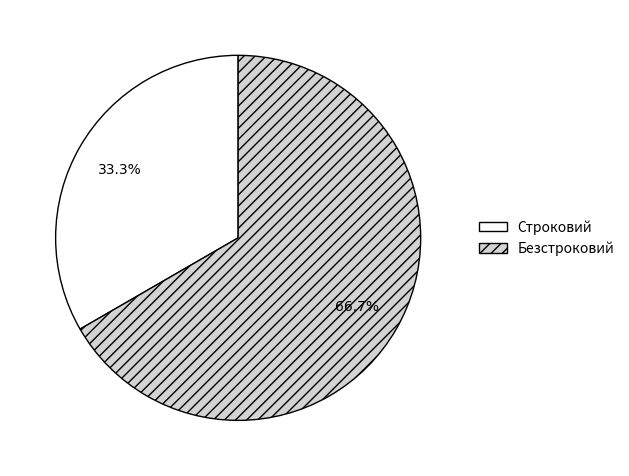

To the nearest percent, what is the average slice percentage?

50%